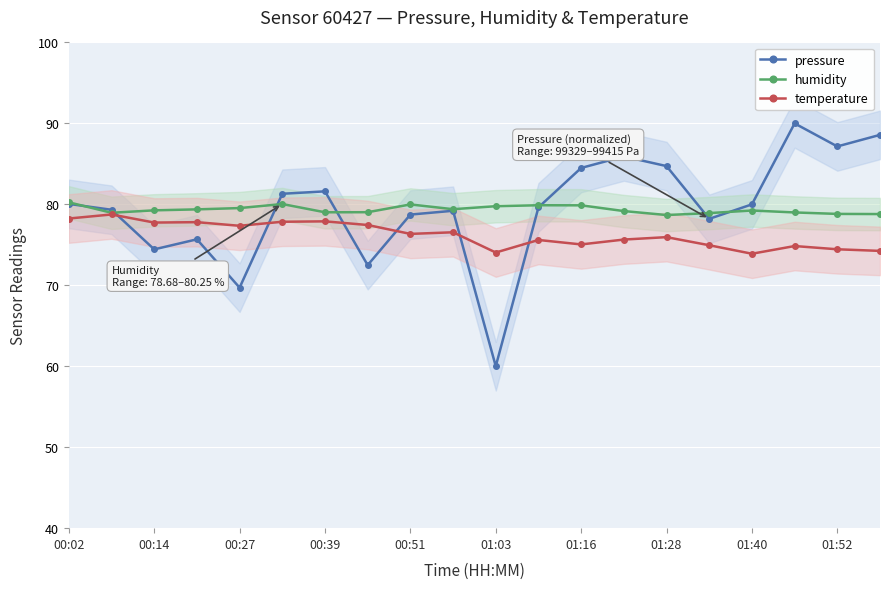

True or false: humidity has a value of 25.6 at 01:16.

False